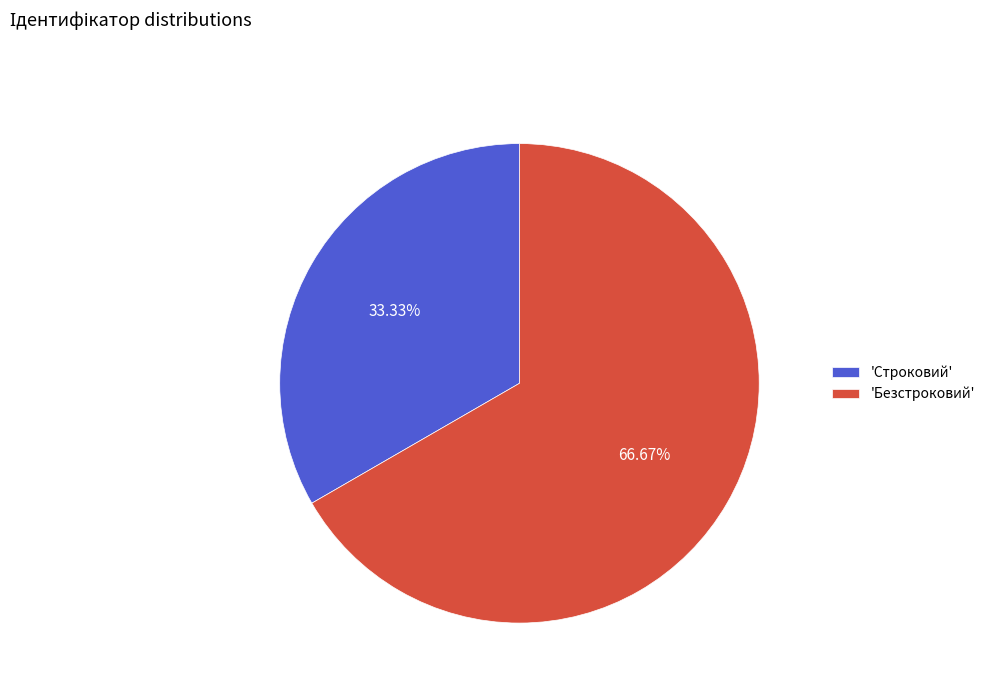

Between 'Безстроковий' and 'Строковий', which is larger?

'Безстроковий'